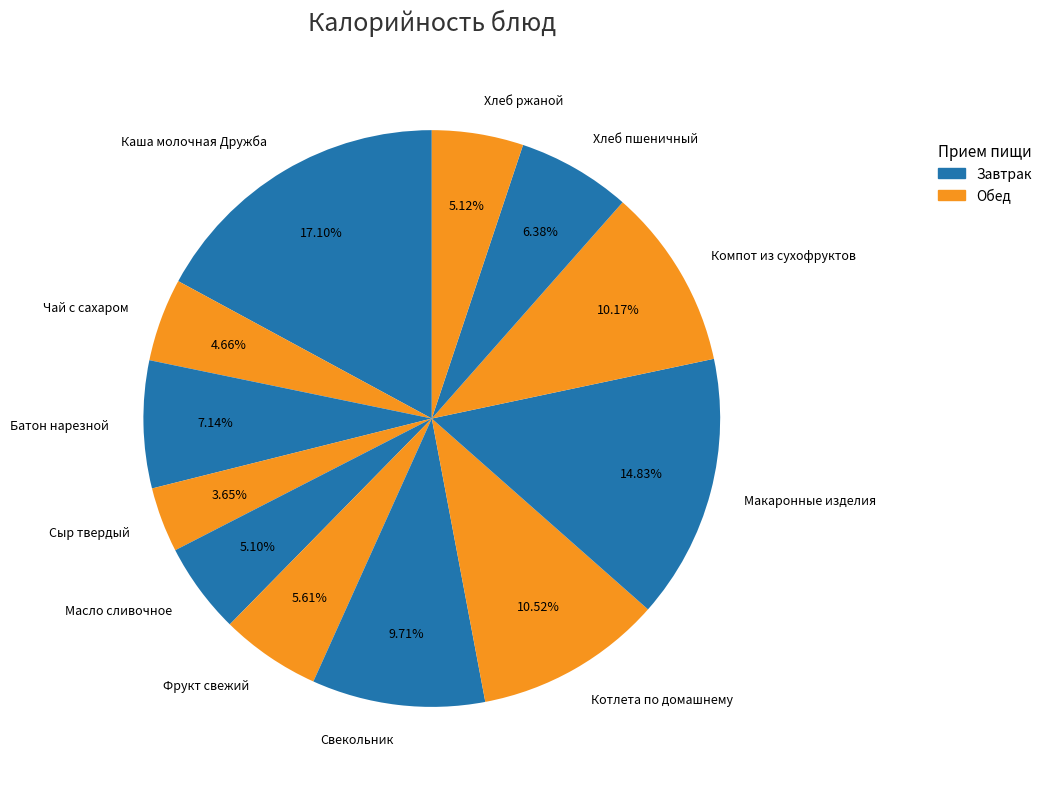

What percentage is the Котлета по домашнему slice, to the nearest percent?

11%